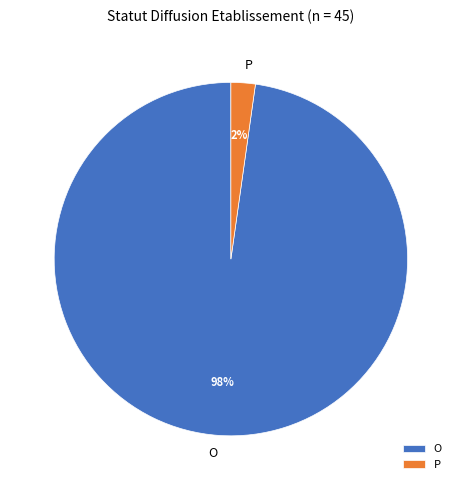

Count the number of slices in the pie.

2